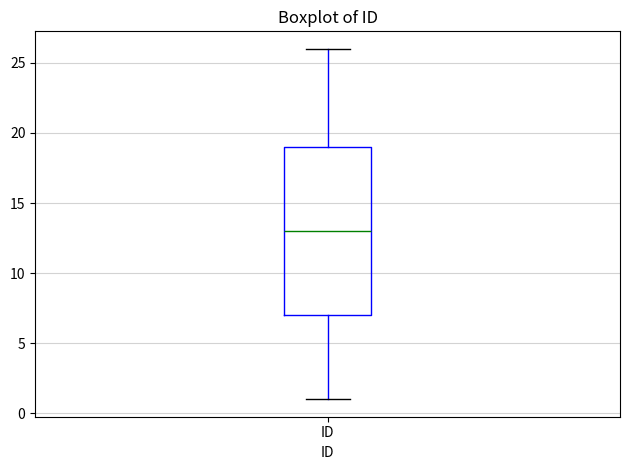

Transcribe this box plot: give where the median line is, the range the box spans, and where the two whiskers end, as read against the y-axis. The values are not printed on the chart, so give them approximately, as read against the axis.

median 13, box 7 to 19, whiskers 1 to 26